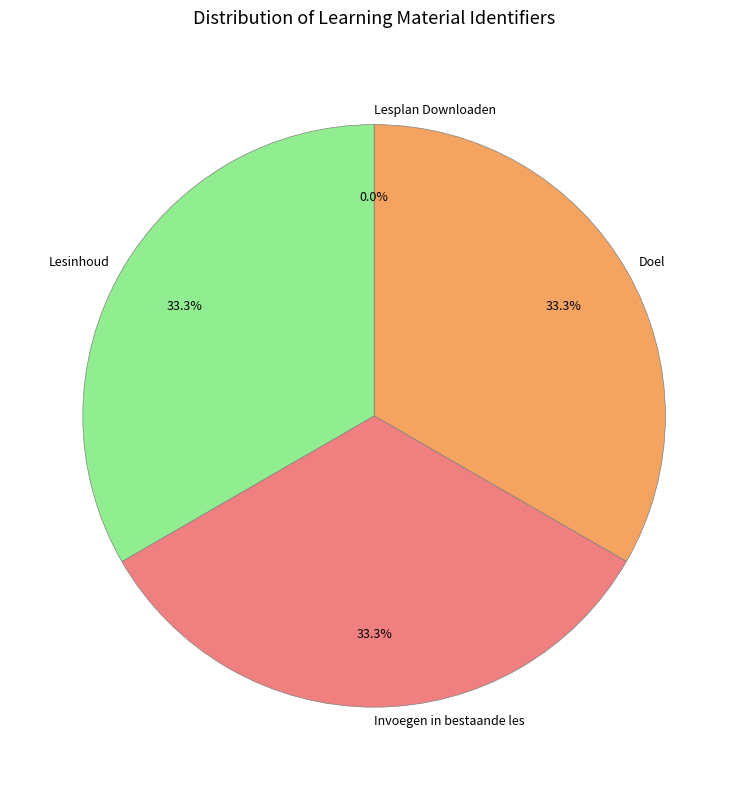

To the nearest percent, what is the difference between the largest and smallest slice percentages?

33%